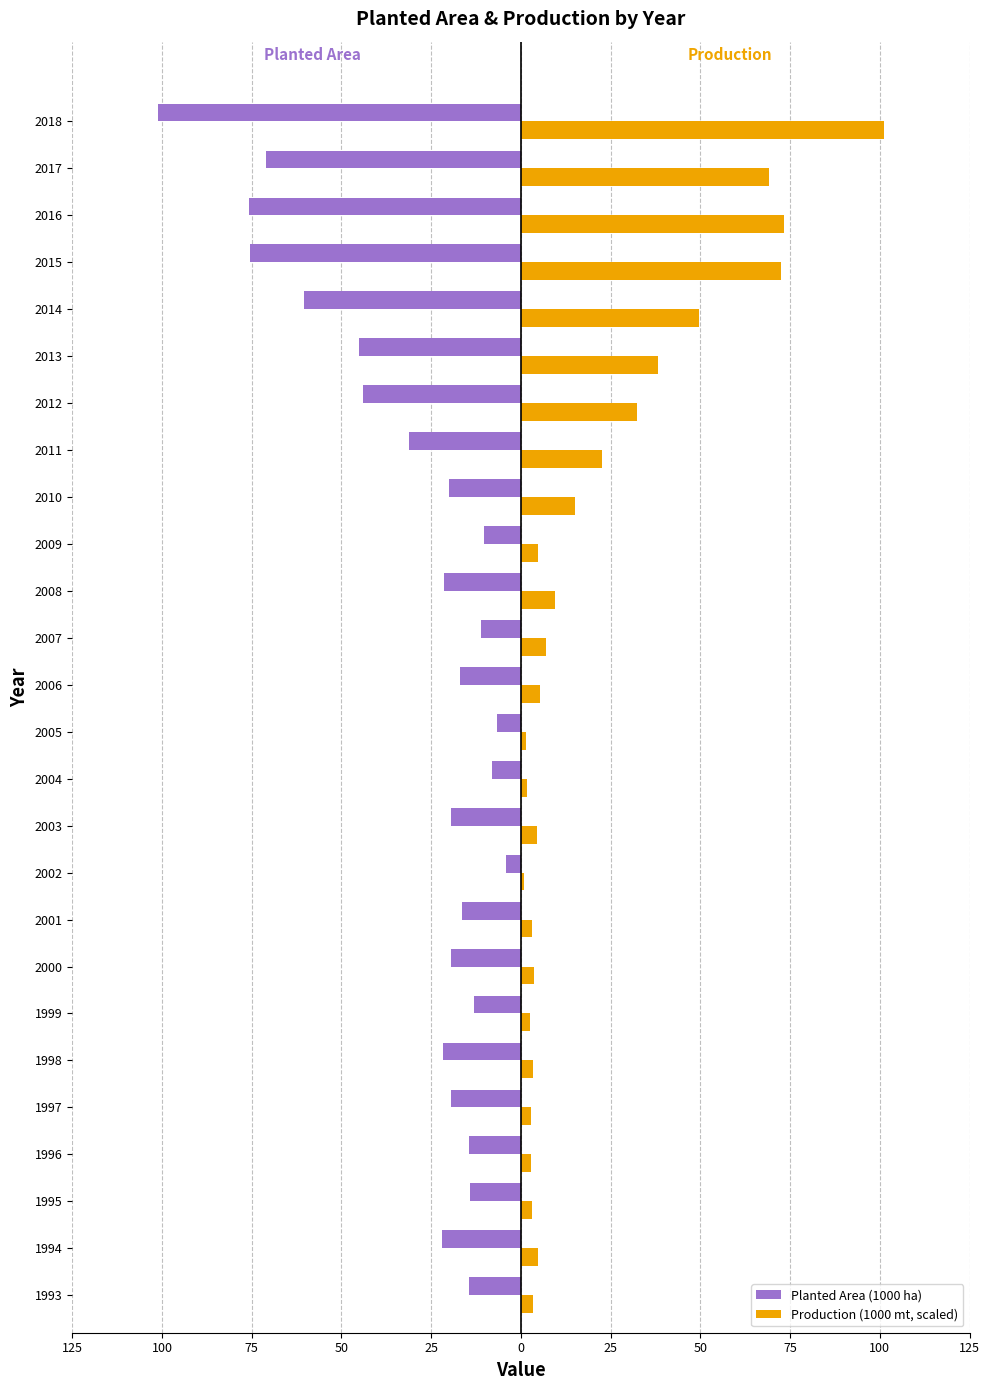

What are all the series names shown in the legend?

Planted Area (1000 ha), Production (1000 mt, scaled)